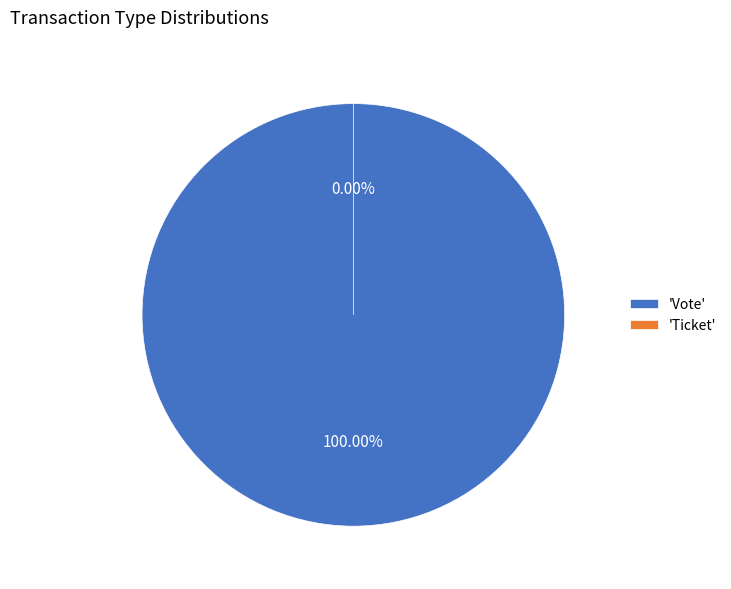

To the nearest percent, what is the average slice percentage?

50%